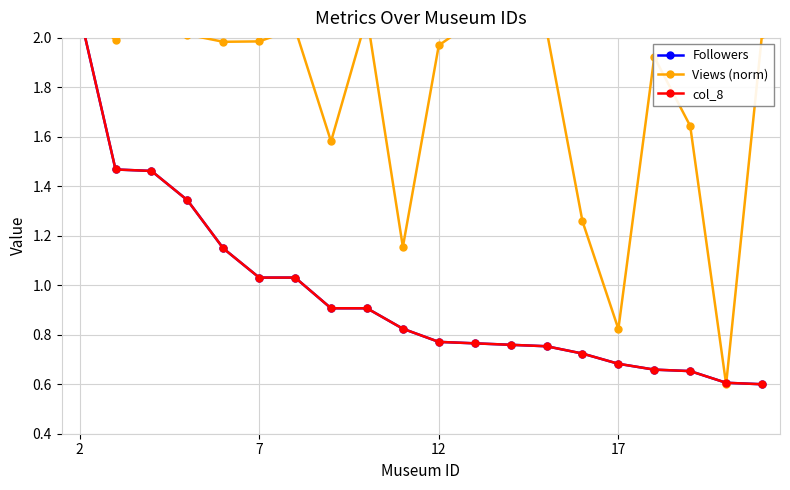

What are all the series names shown in the legend?

Followers, Views (norm), col_8